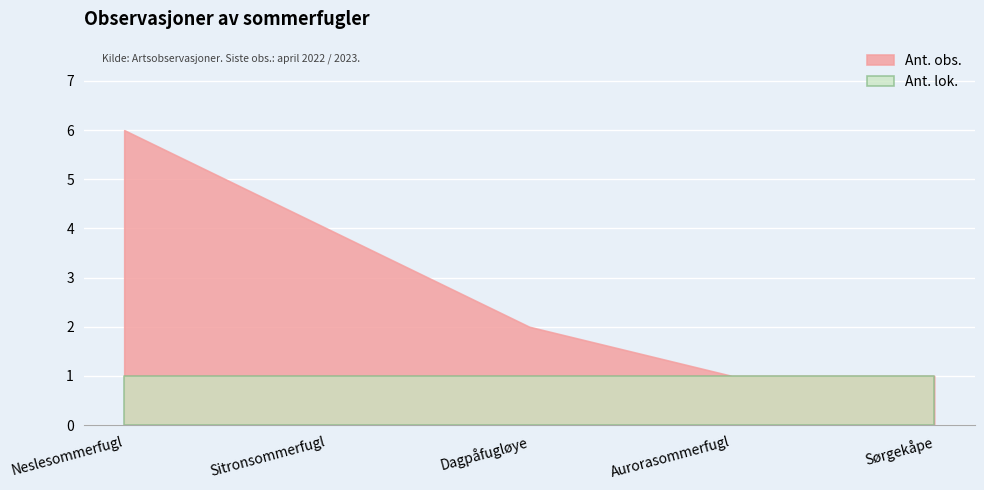

Is the value of Ant. lok. at Sitronsommerfugl greater than the value of Ant. obs. at Sitronsommerfugl?

No